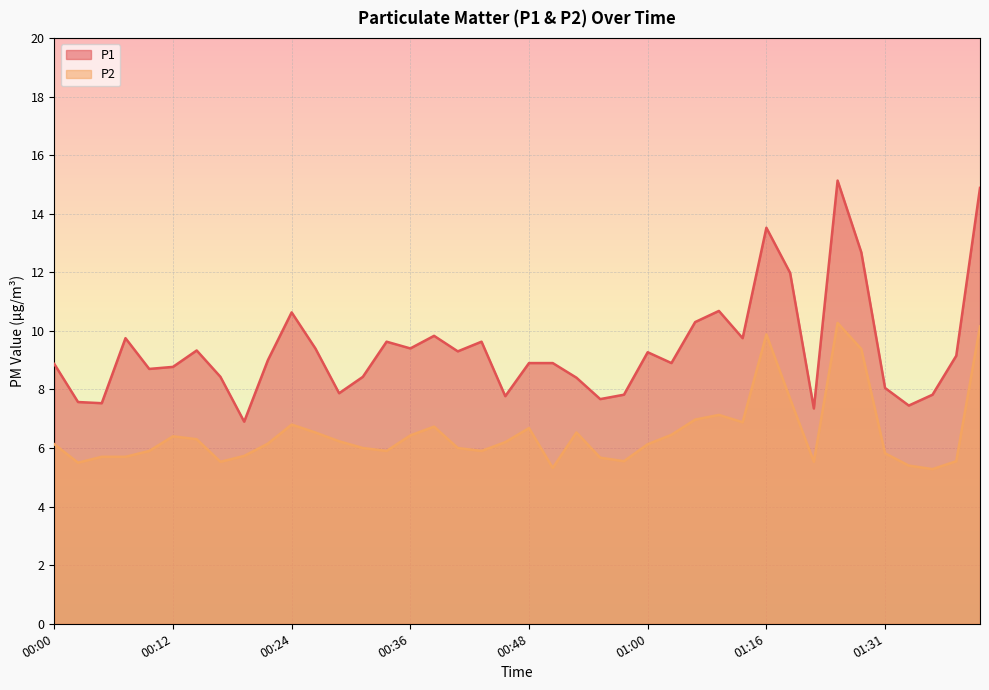

At how many categories does at least one series exceed 14?

2